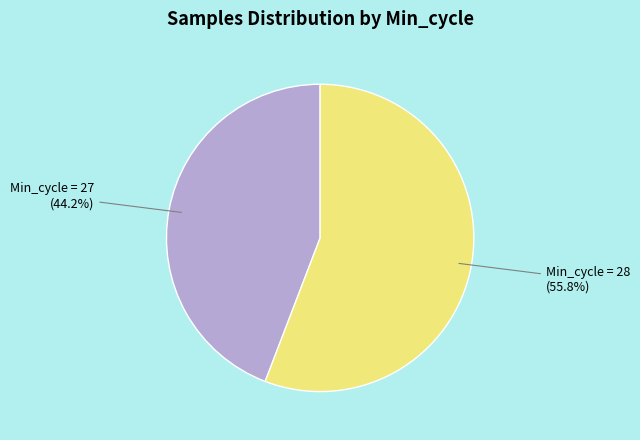

Does any single category account for the majority?

Yes